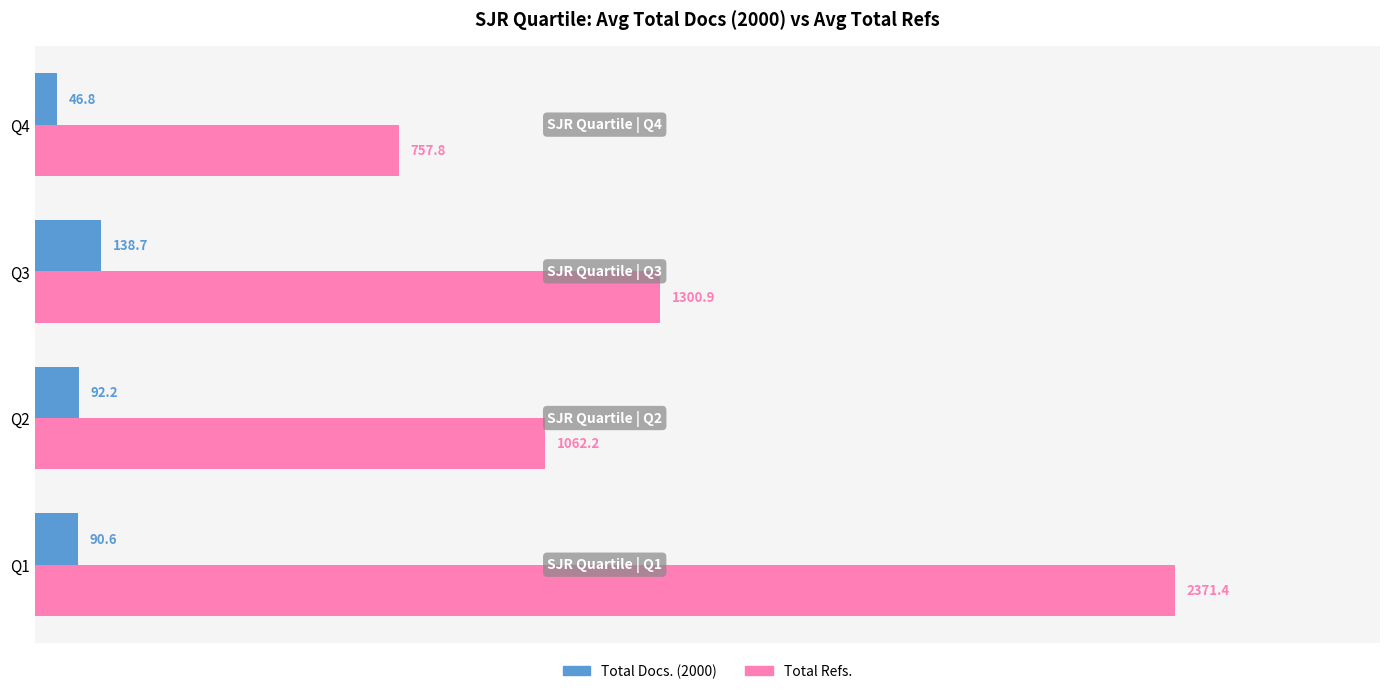

What is the minimum value for Total Docs. (2000)?

46.8